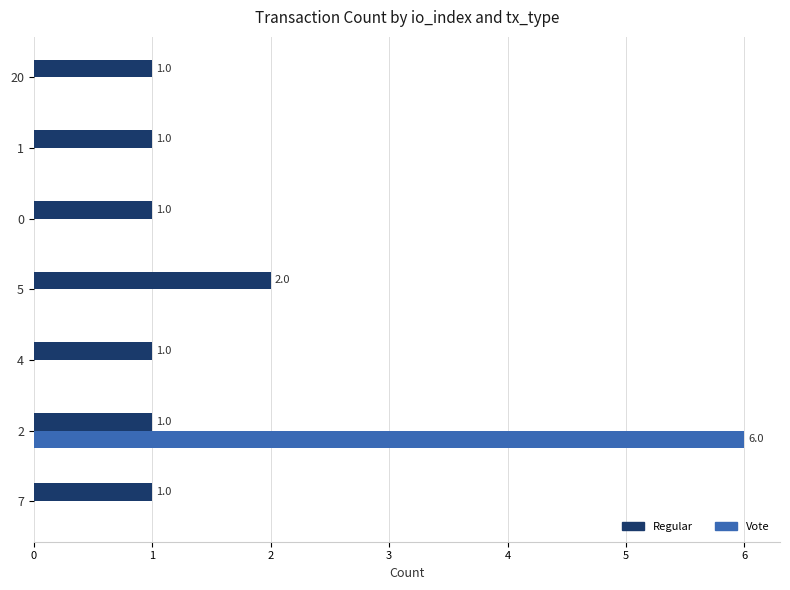

What are all the series names shown in the legend?

Regular, Vote